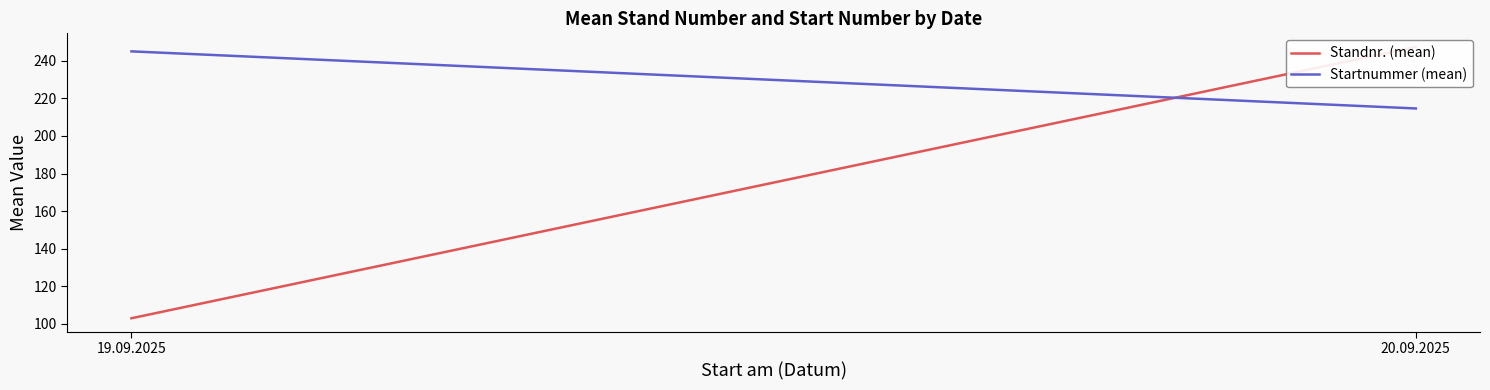

What is the value of the Standnr. (mean) point at the 2nd from the left?

247.4